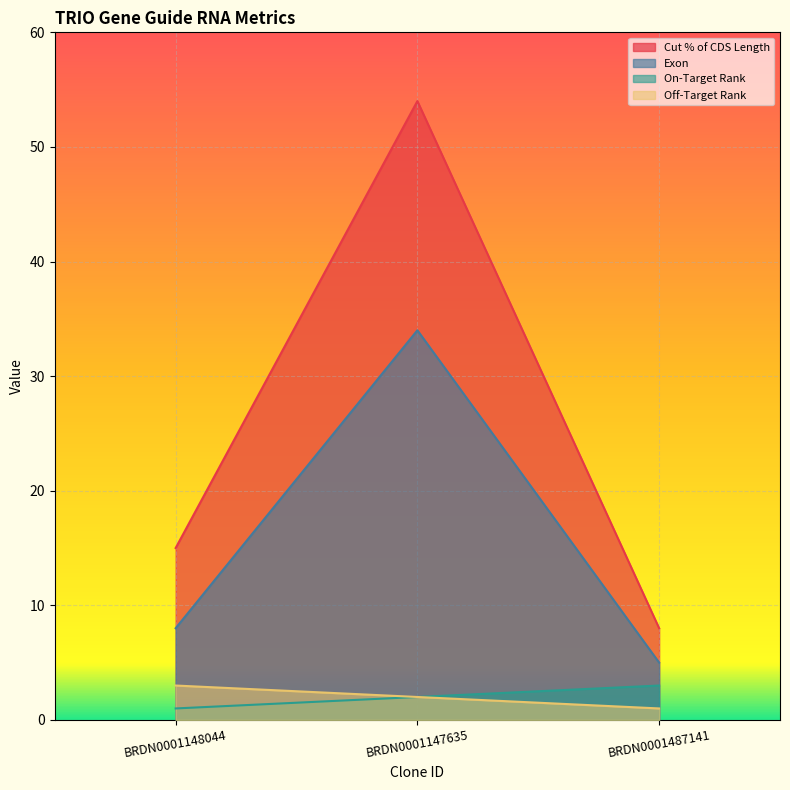

What is the total value across all series at BRDN0001148044?

27